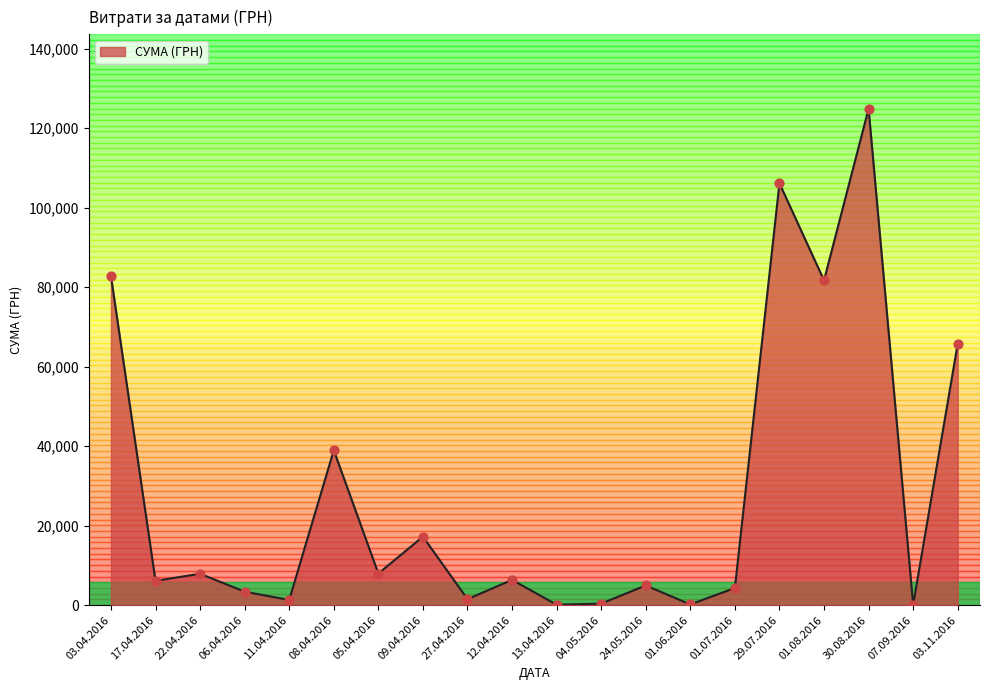

Between 27.04.2016 and 13.04.2016, which is larger?

27.04.2016